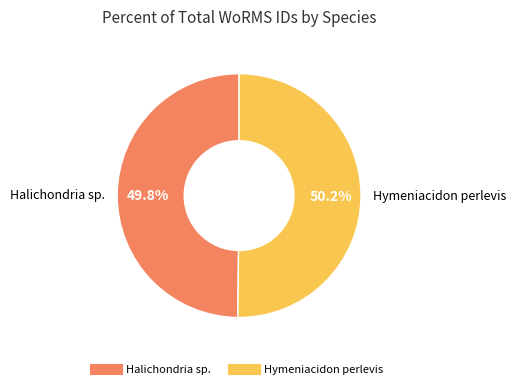

To the nearest percent, what percentage of the pie is Halichondria sp.?

50%